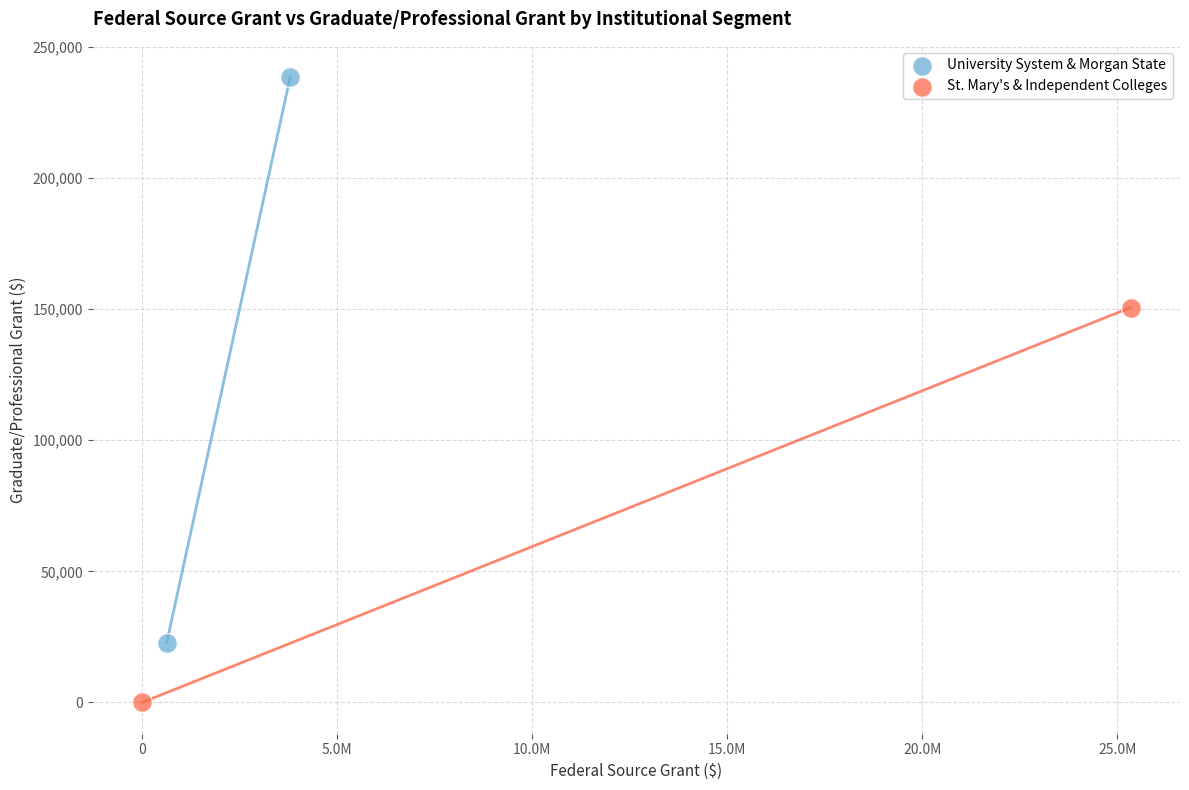

What are all the series names shown in the legend?

University System & Morgan State, St. Mary's & Independent Colleges